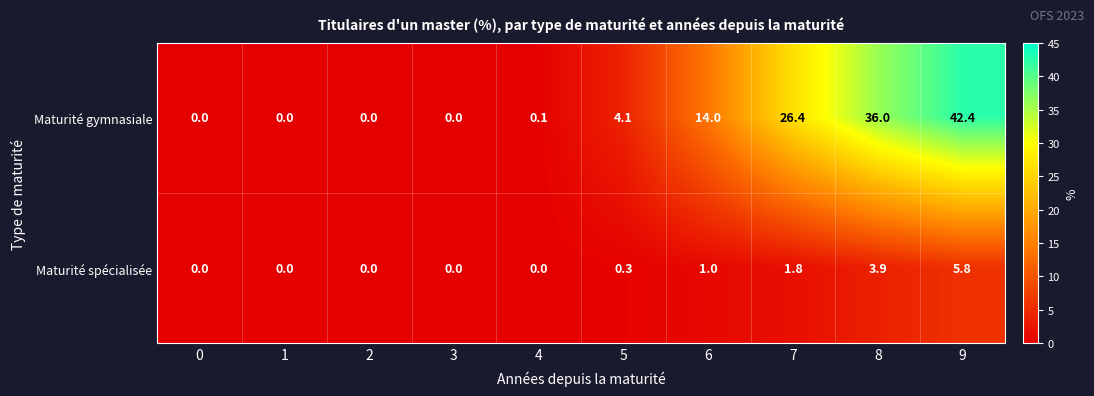

What is the maximum value shown in the chart?

42.4